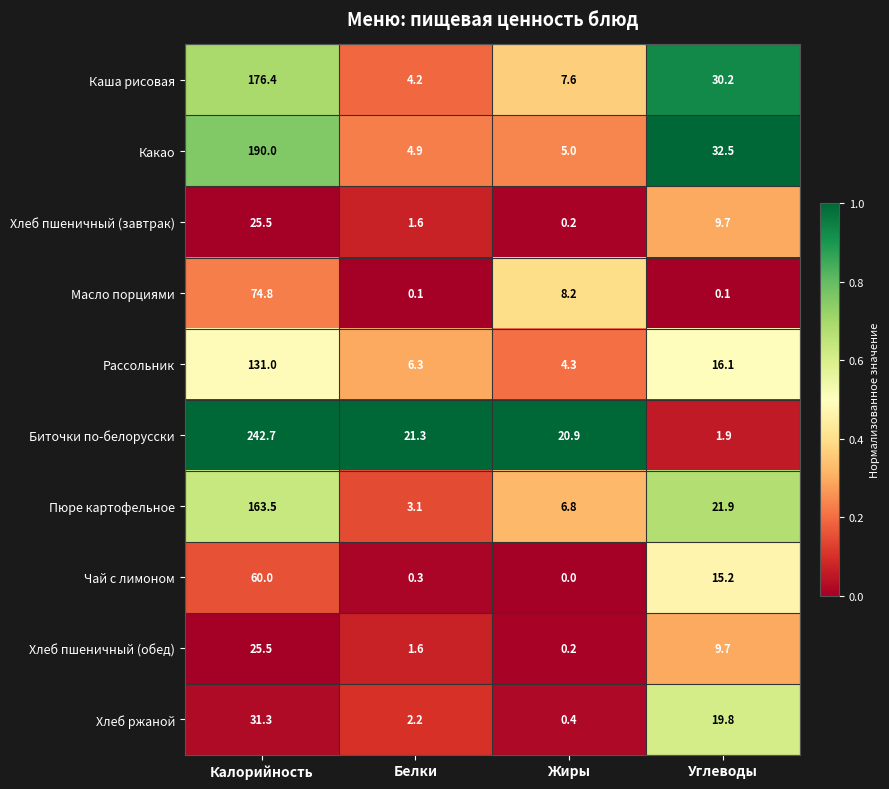

Which series has the largest total across all categories?

Биточки по-белорусски